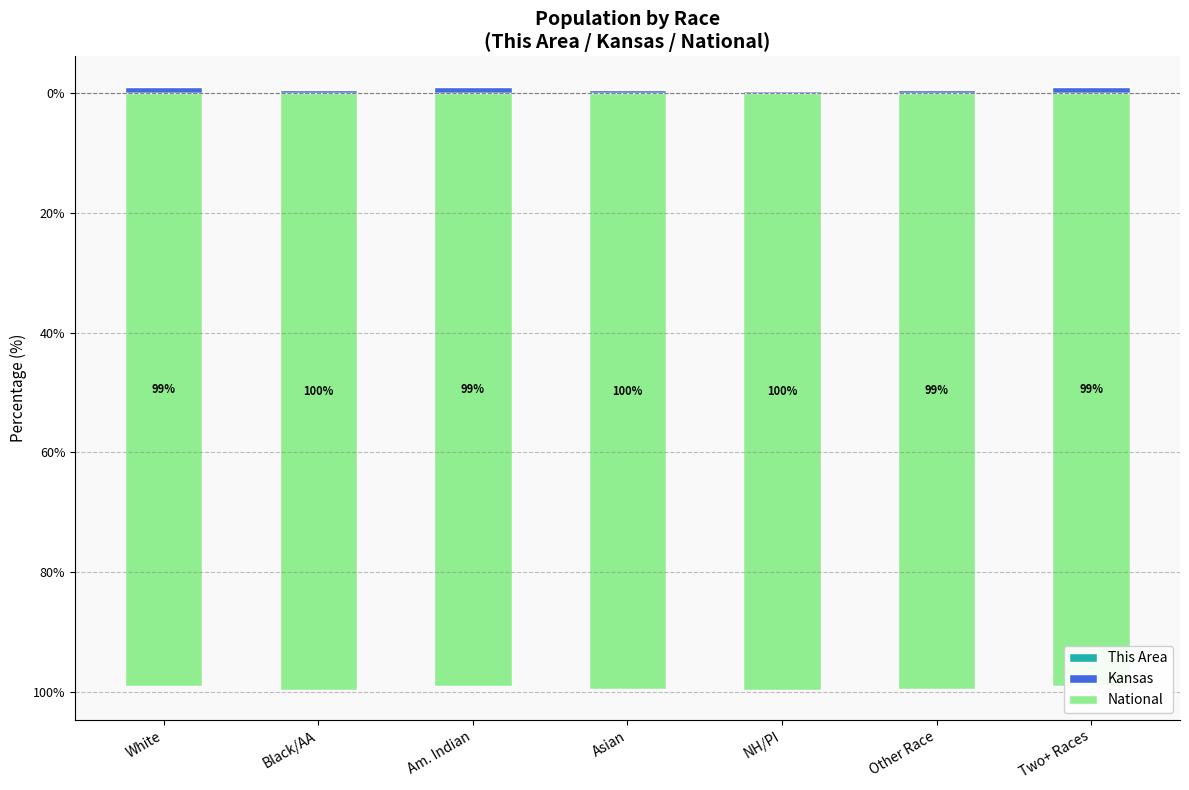

Reading right to left, list all the values displayed in this chart.

This Area: 0.0	0.0	0.0	0.0	0.0	0.0	0.0
Kansas: 0.9	0.6	0.4	0.5	1.0	0.4	1.1
National: -99.1	-99.4	-99.6	-99.5	-99.0	-99.6	-98.9